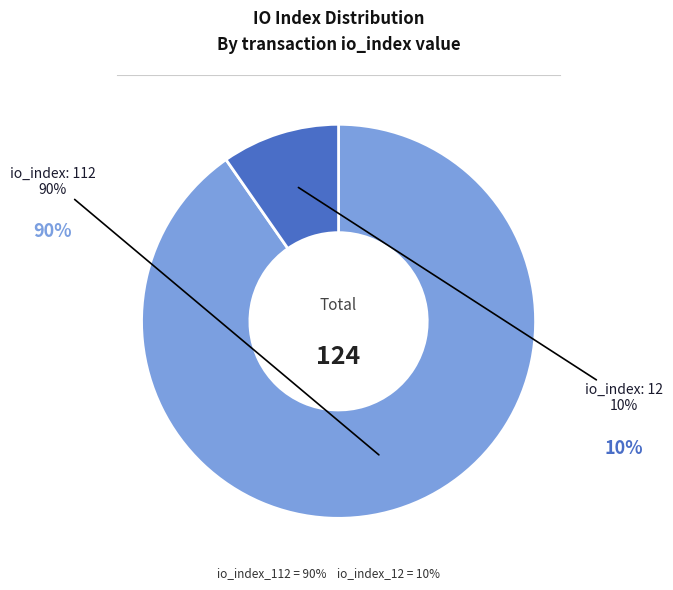

The io_index_12 slice represents 10% of the pie. True or false?

True